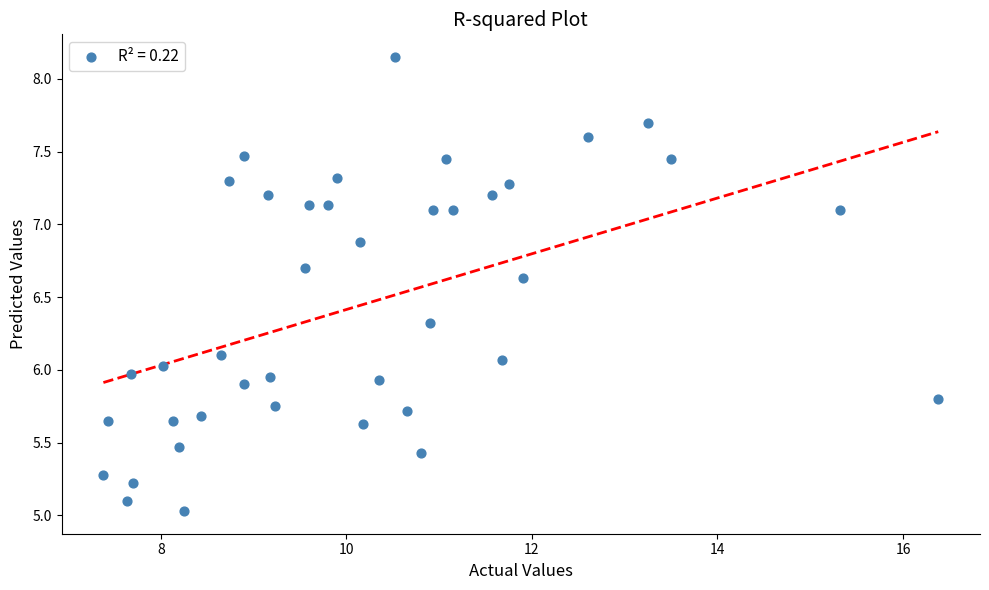

What is the range of Y values (max minus min)?

3.1